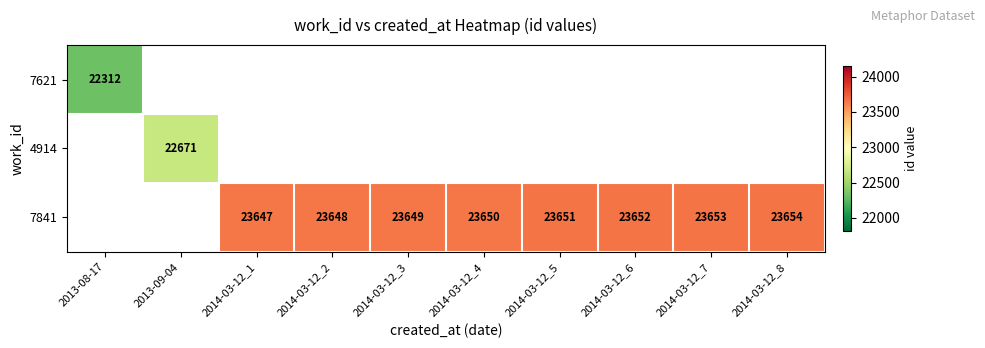

The value of 7841 at 2014-03-12_4 is 23650. True or false?

True